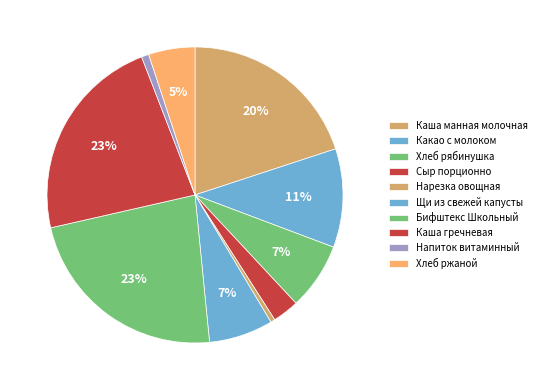

What percentage do Нарезка овощная and Напиток витаминный together represent?

1.3%